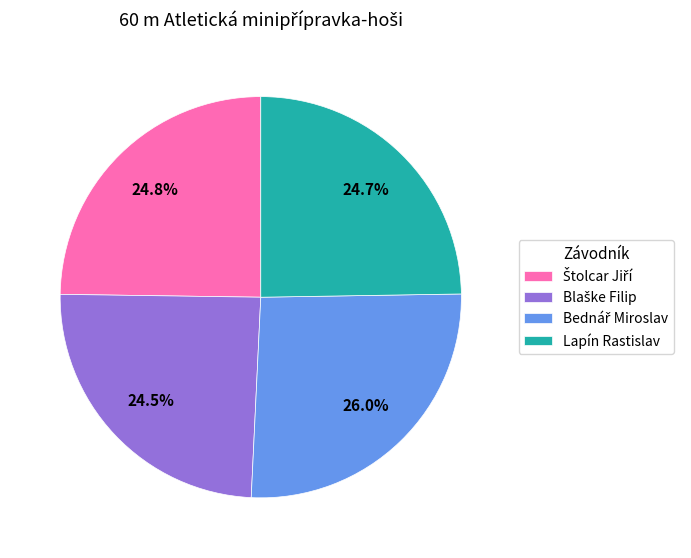

How much of the chart is everything except Lapín Rastislav?

75.3%